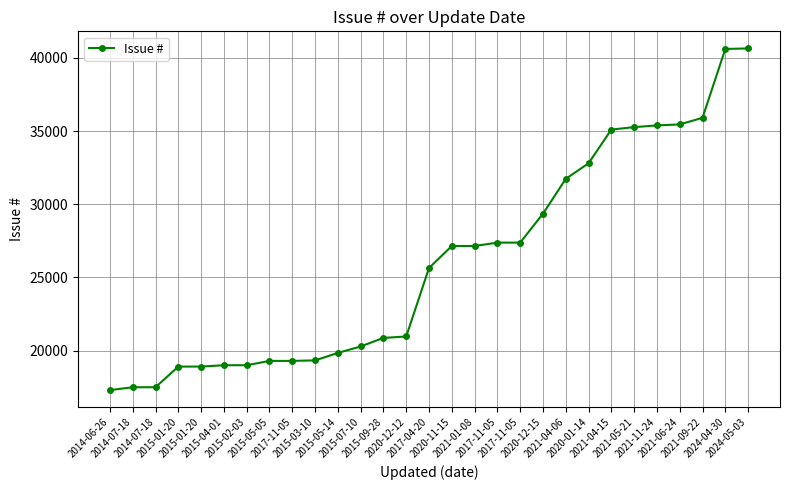

Is it true that the value at 2014-07-18 is 17500?

True